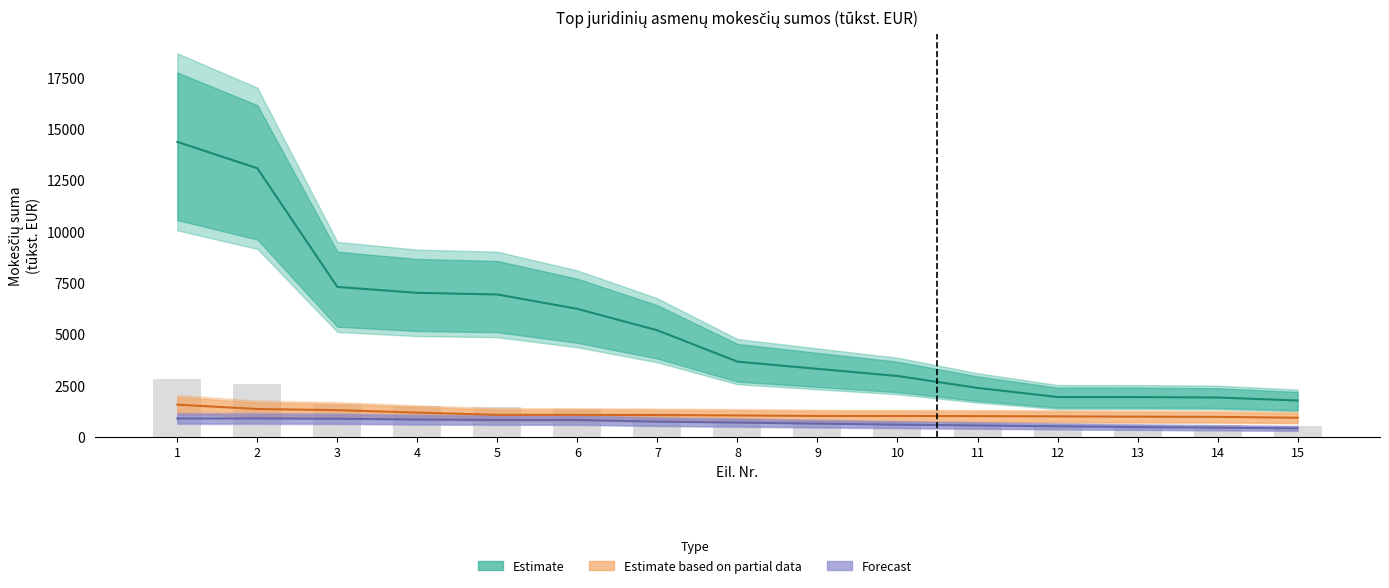

What value does the Forecast series have at 1?

900